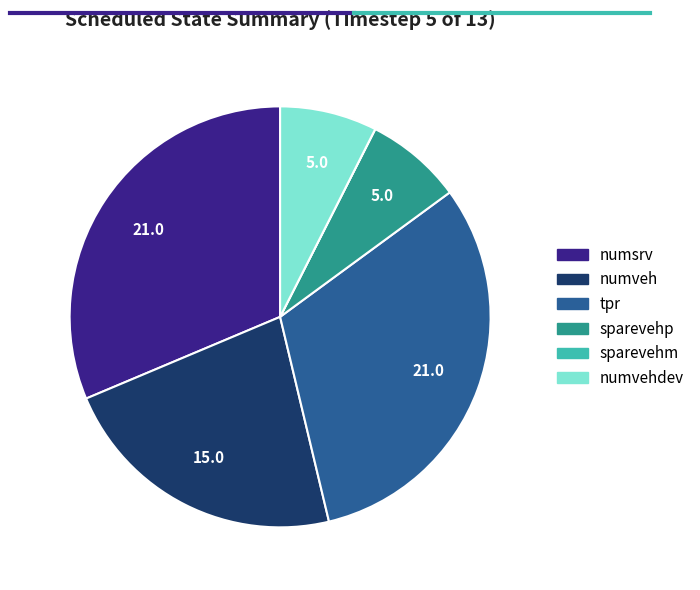

True or false: numveh accounts for 16% of the total.

False